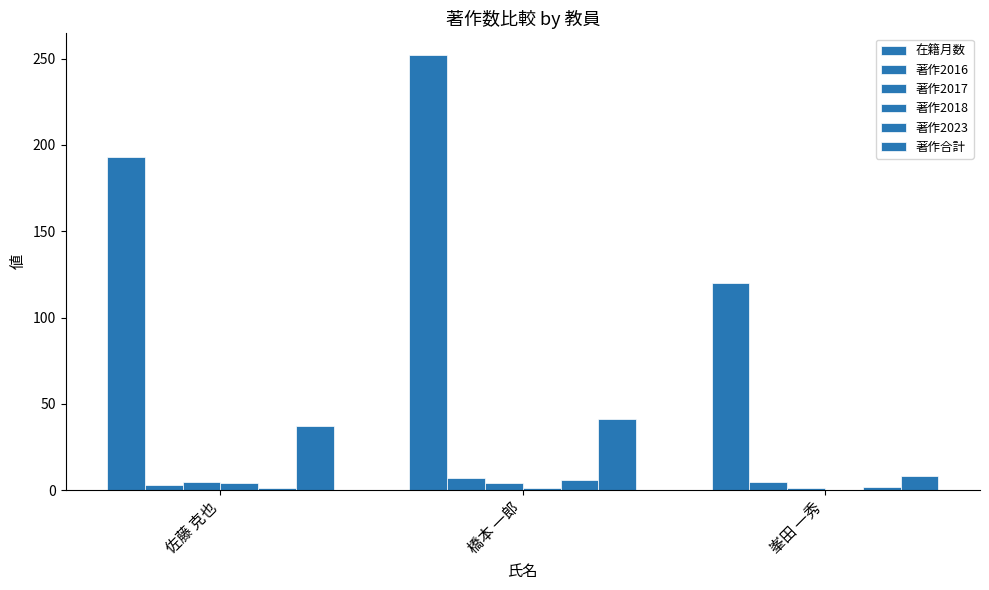

Does the chart contain stacked bars?

No